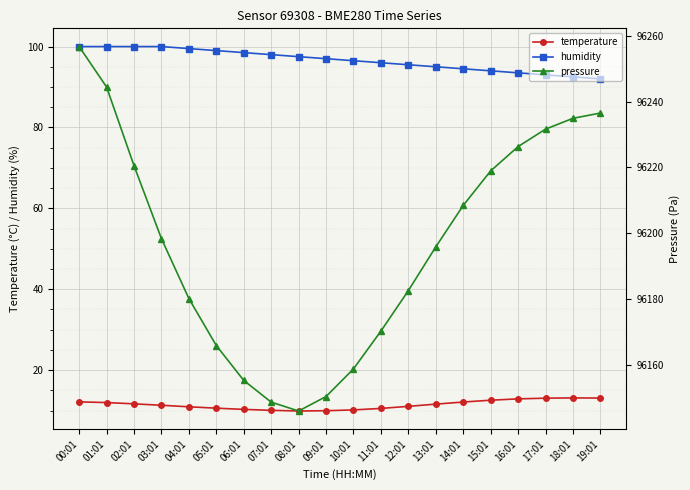

What is the difference between the pressure values at 08:01 and 14:01?

62.5